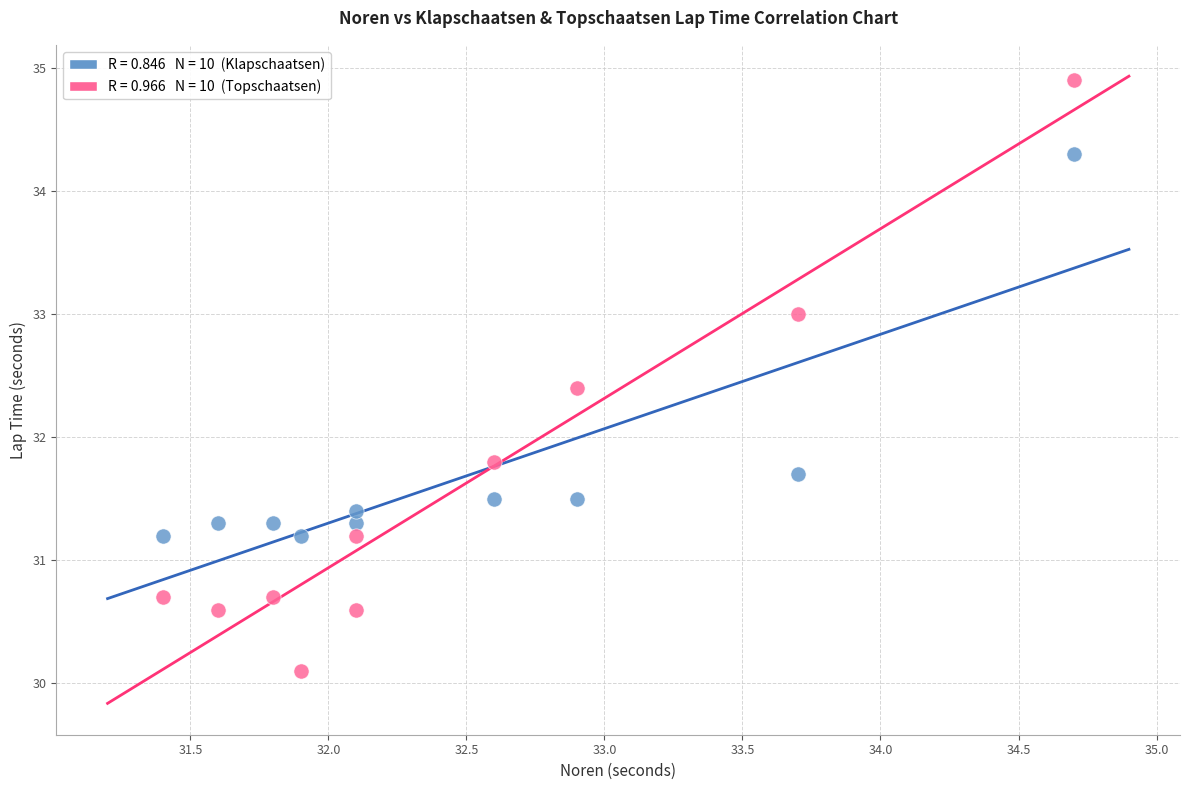

Across all series, what Y value is closest to 32?

31.8